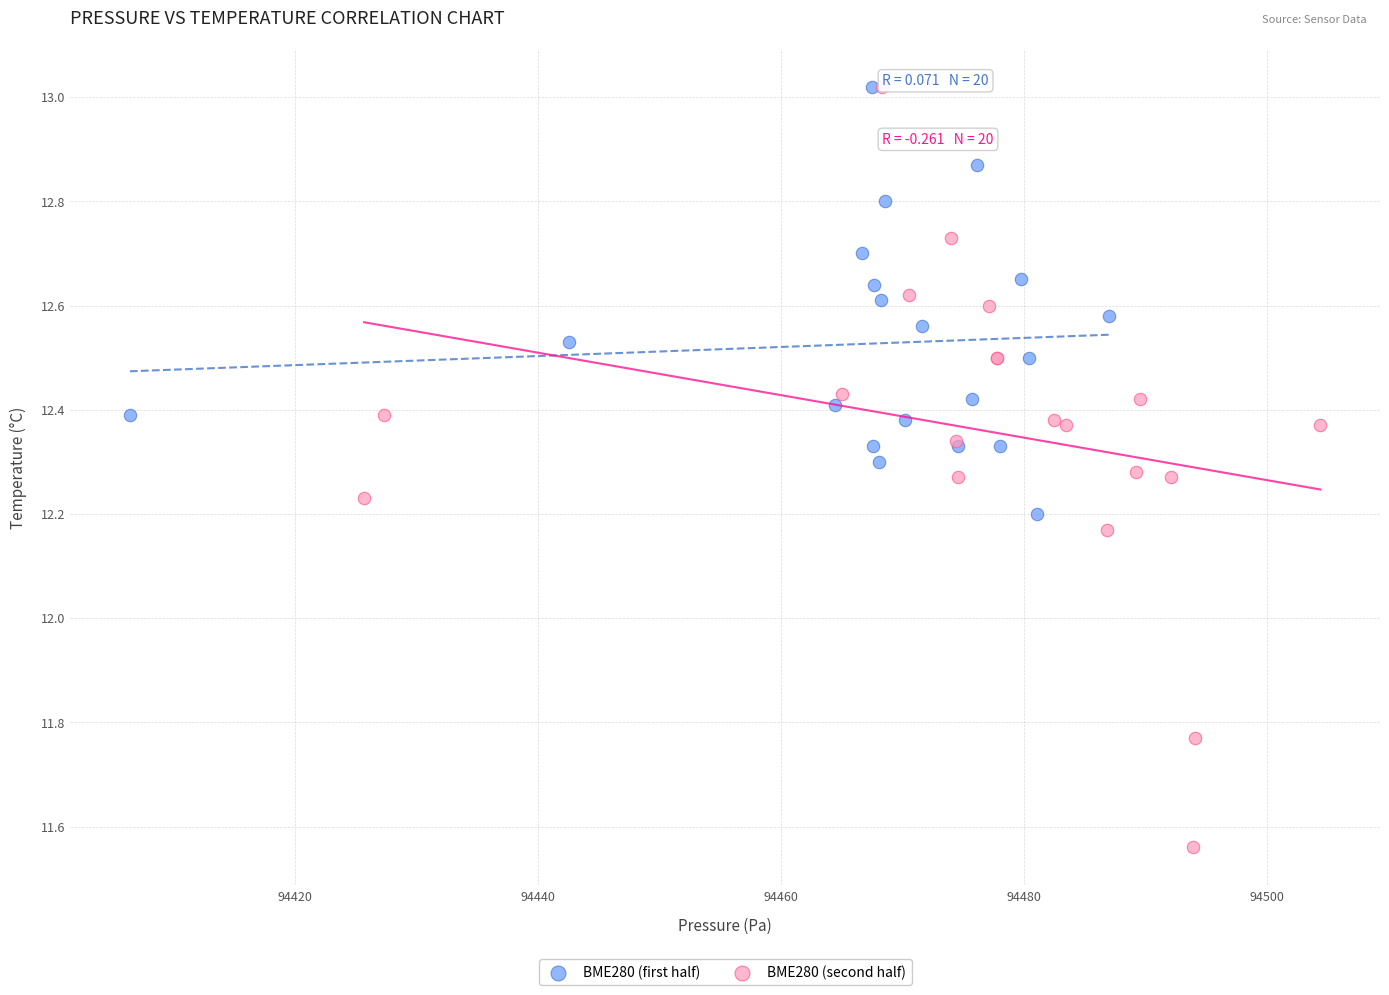

Which series has the largest Y range (max minus min)?

BME280 (second half)